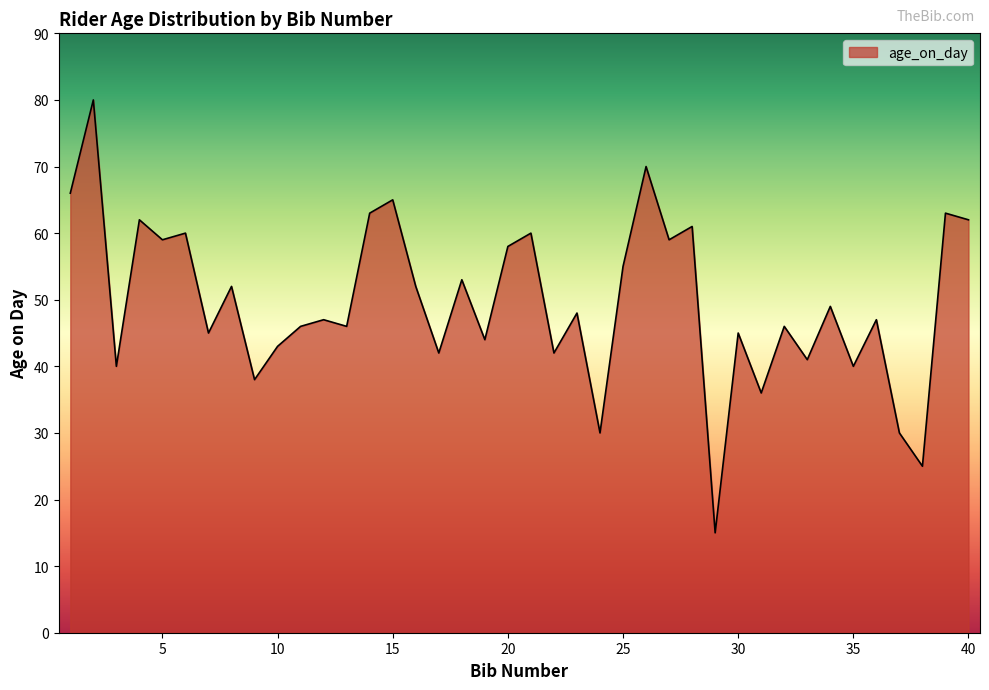

What is the greatest value displayed?

80